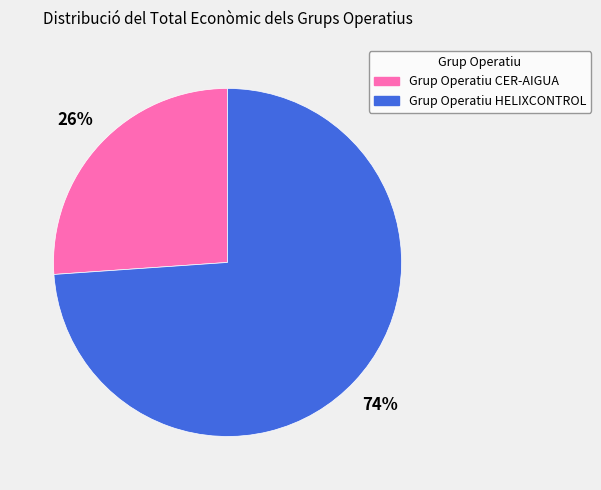

Which slice represents more than half of the pie?

Grup Operatiu HELIXCONTROL